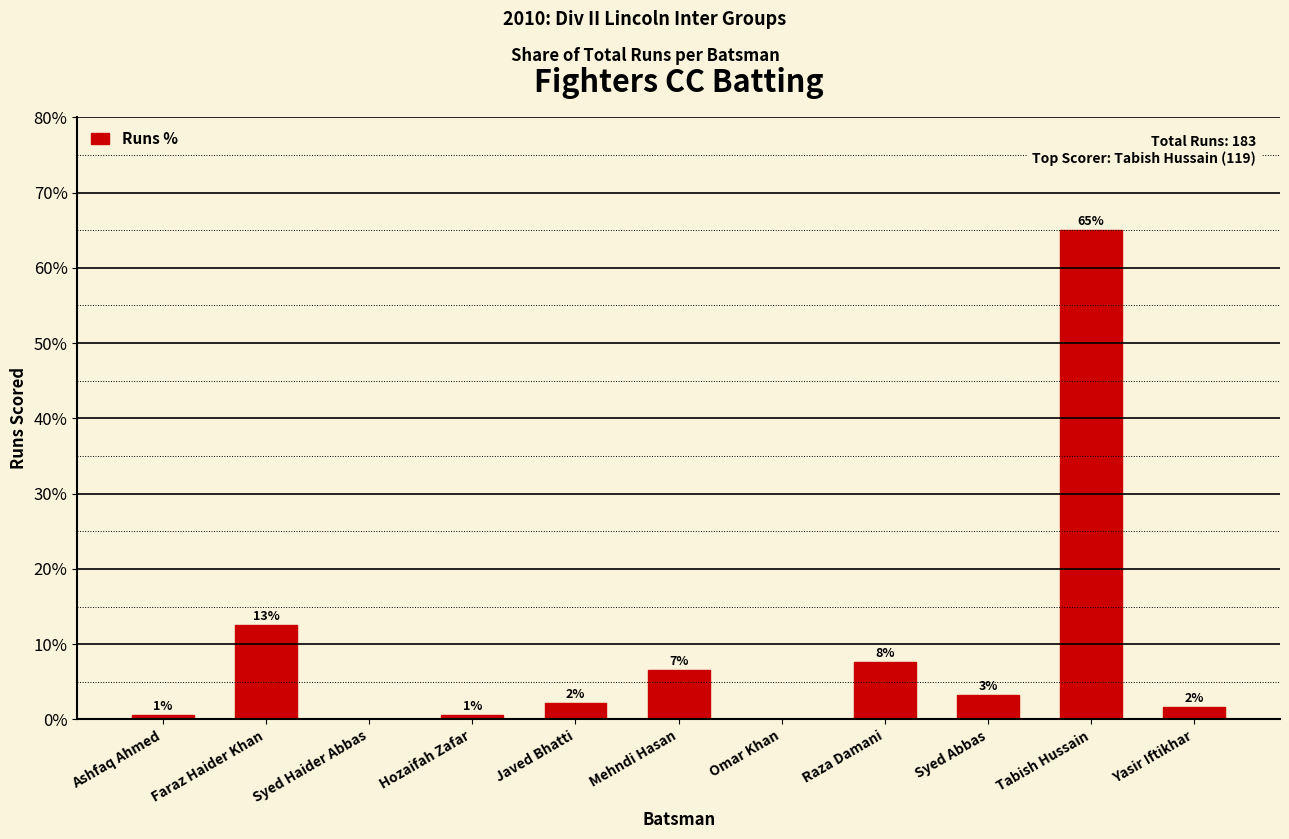

Reading left to right, transcribe all the data shown in this chart.

0.5	12.6	0.0	0.5	2.2	6.6	0.0	7.7	3.3	65.0	1.6